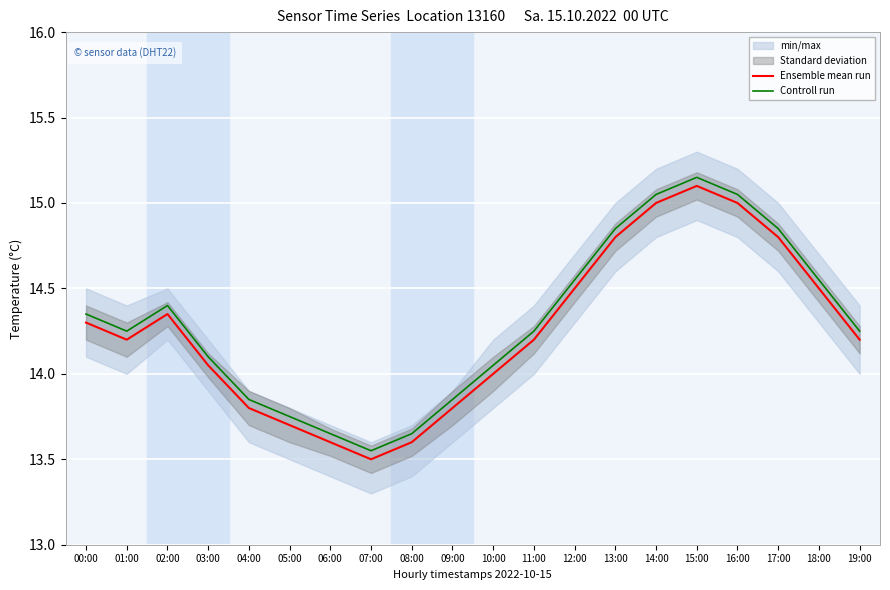

What is the label of the 19th point from the left?

18:00